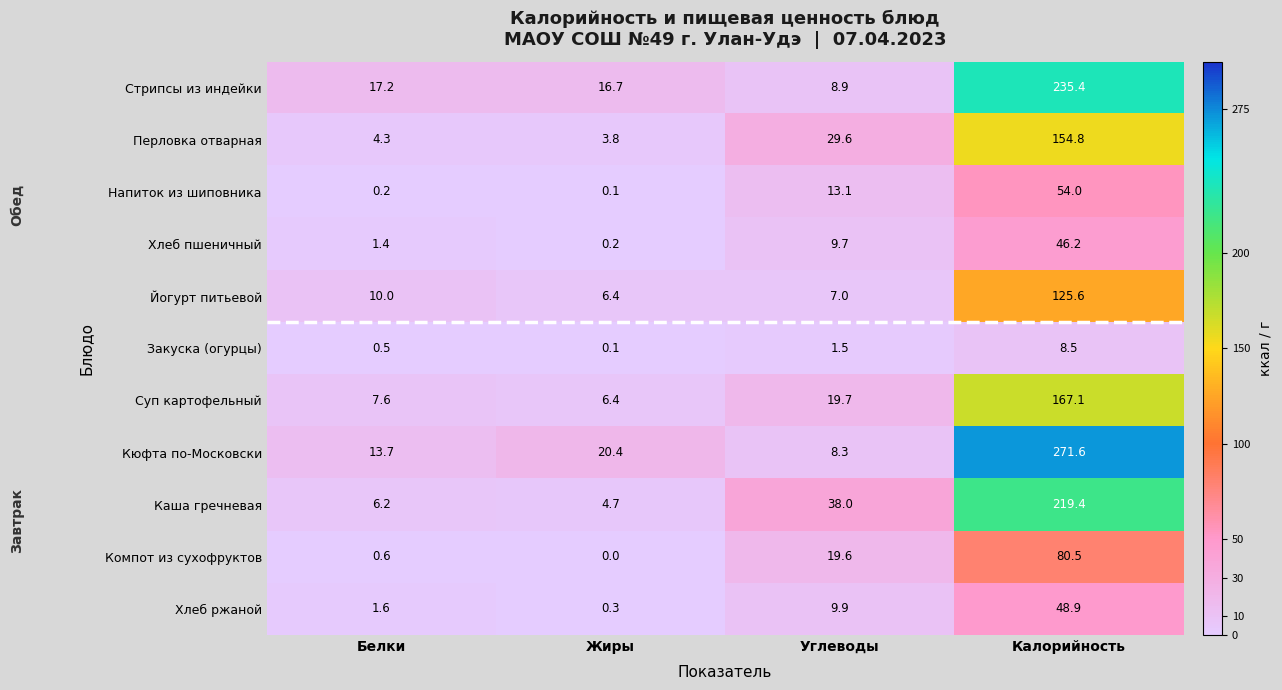

What is the difference between the Суп картофельный values at Углеводы and Жиры?

13.3